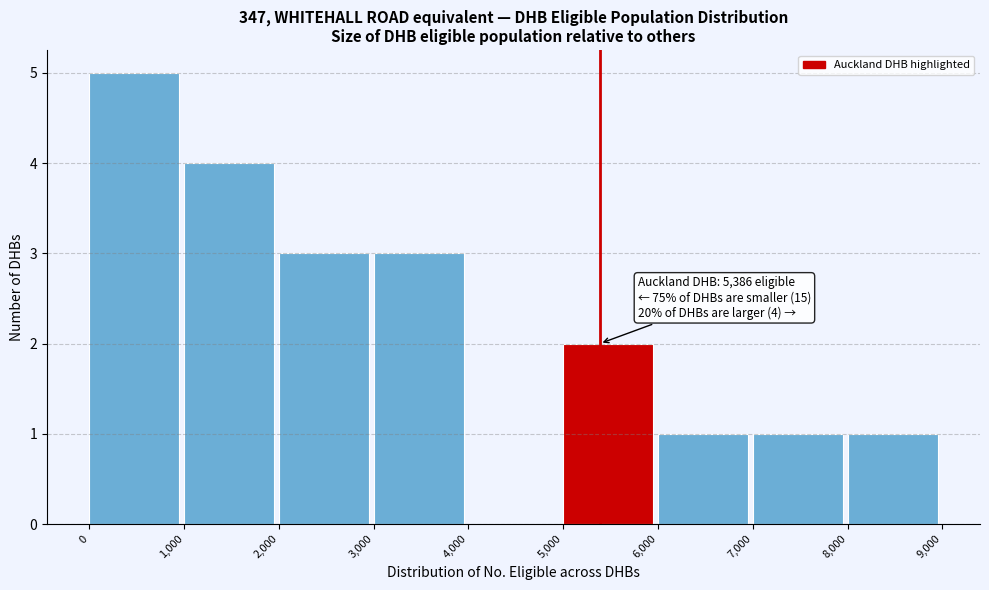

Which range on the x-axis has the tallest bar?

0 to 1,000